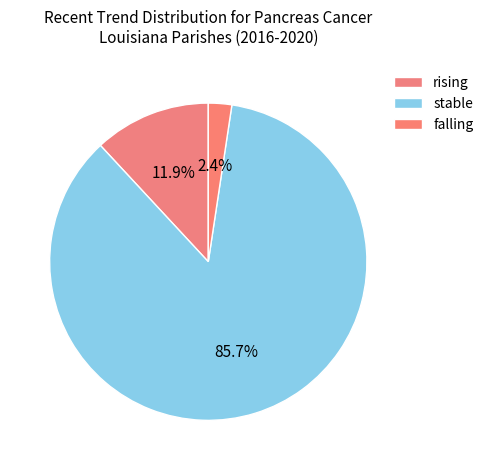

Is there any slice that represents more than half of the pie?

Yes